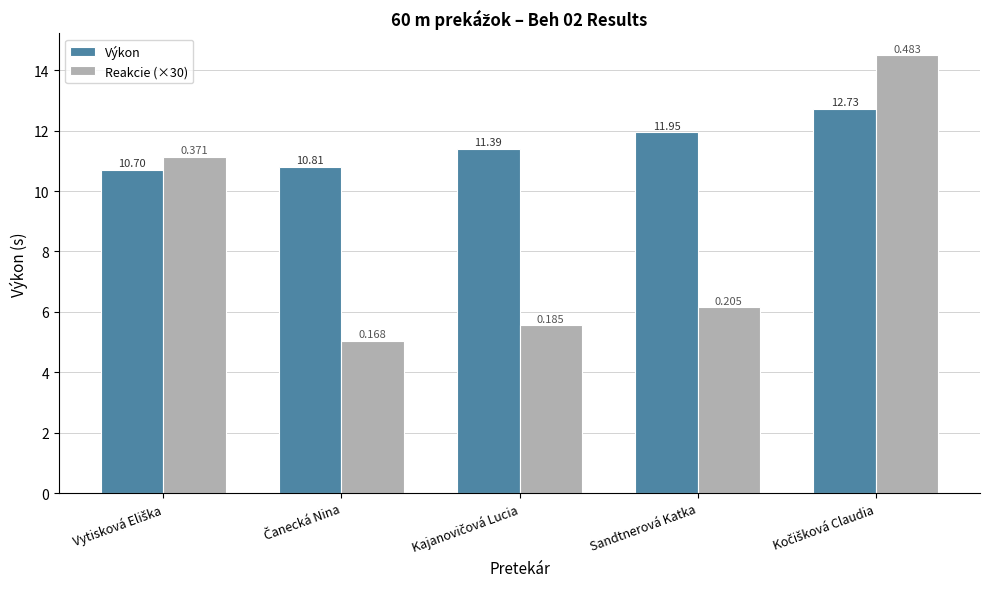

Which series has the largest total across all categories?

Výkon